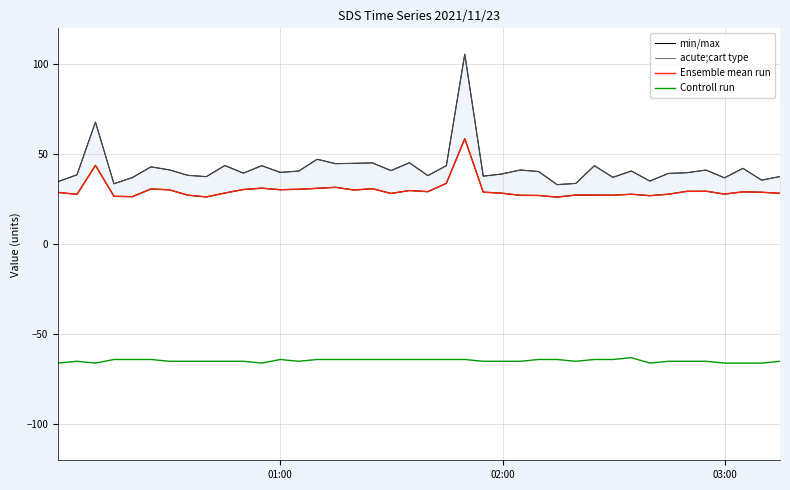

True or false: min/max and Controll run cross at least once.

False